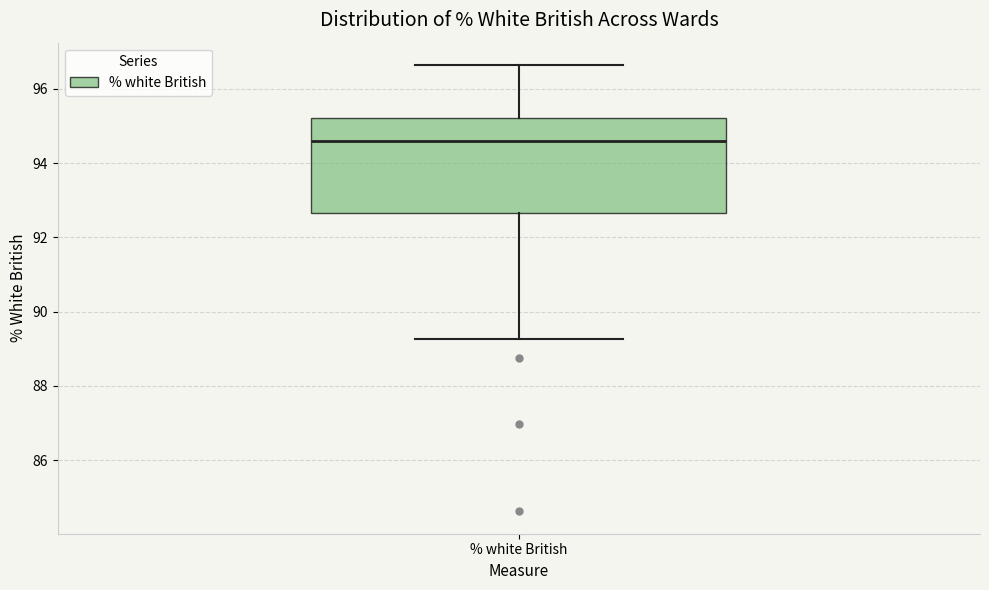

Read this box plot against the y-axis: the position of the median line, the range covered by the box, and the ends of both whiskers. The values are not printed on the chart, so give them approximately, as read against the axis.

median 94.6, box 92.6 to 95.2, whiskers 89.2 to 96.6